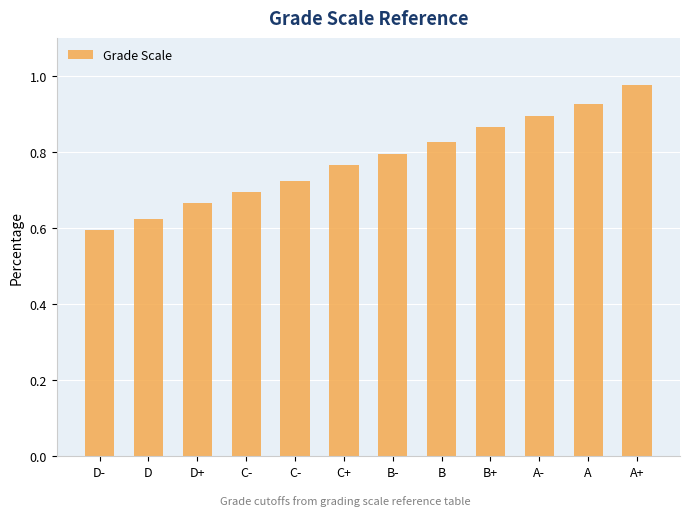

Rank the categories by value from lowest to highest.

D-, D, D+, C-, C-, C+, B-, B, B+, A-, A, A+